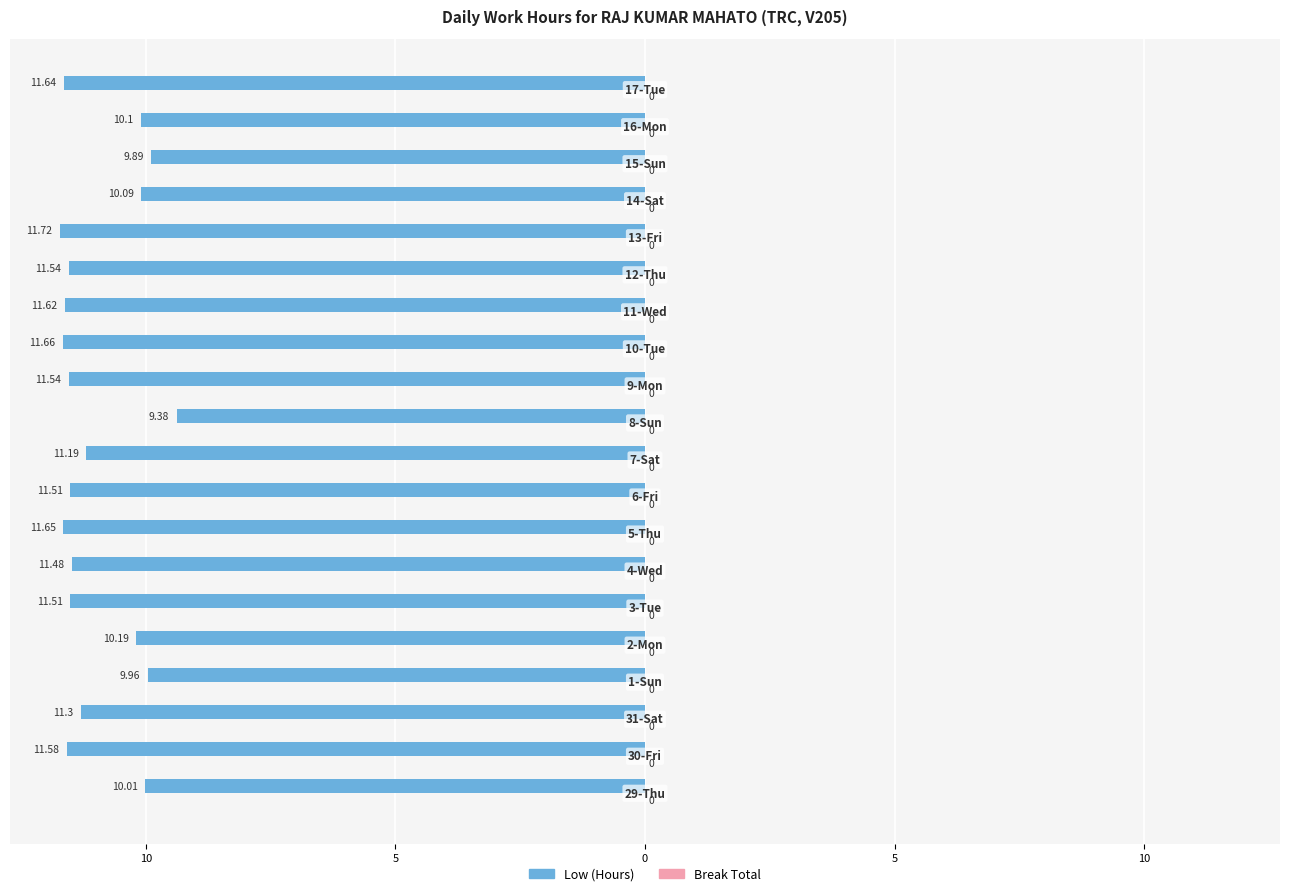

Are the bars horizontal?

Yes